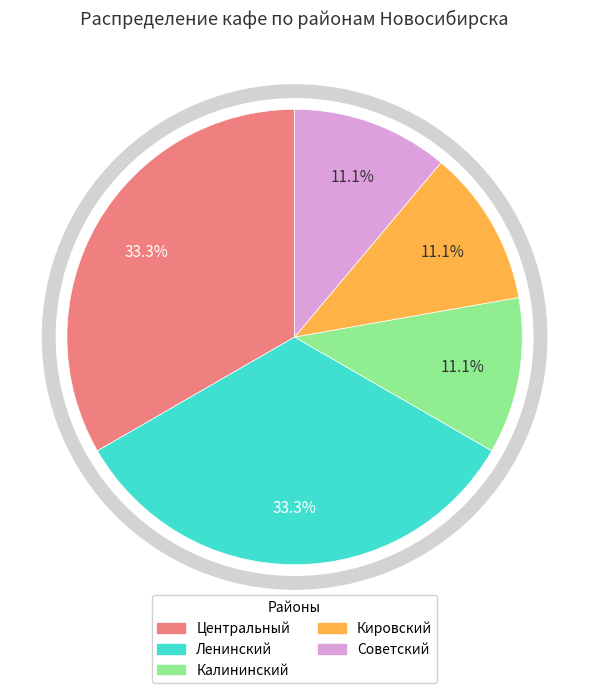

What is the ratio of the value at Калининский to the value at Кировский?

1.0